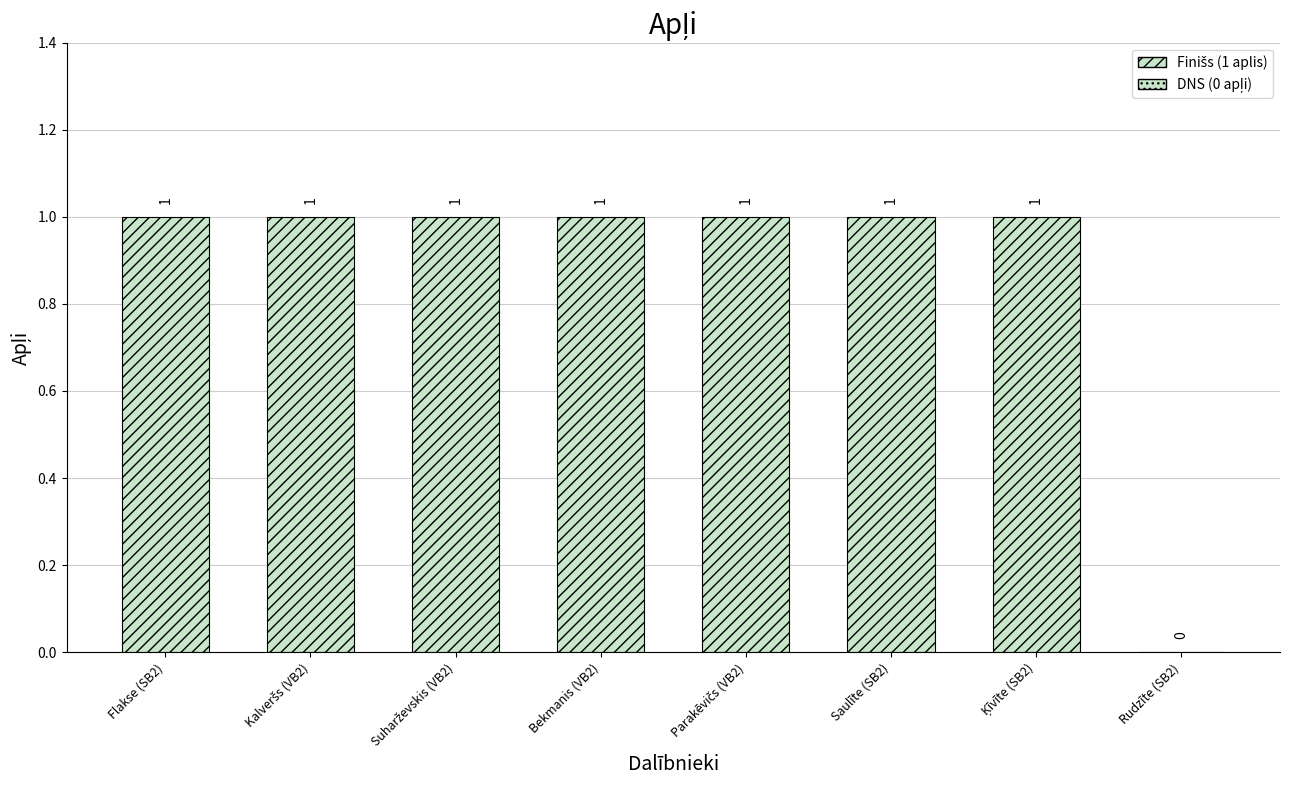

True or false: the data shows 2 at Kalveršs (VB2).

False